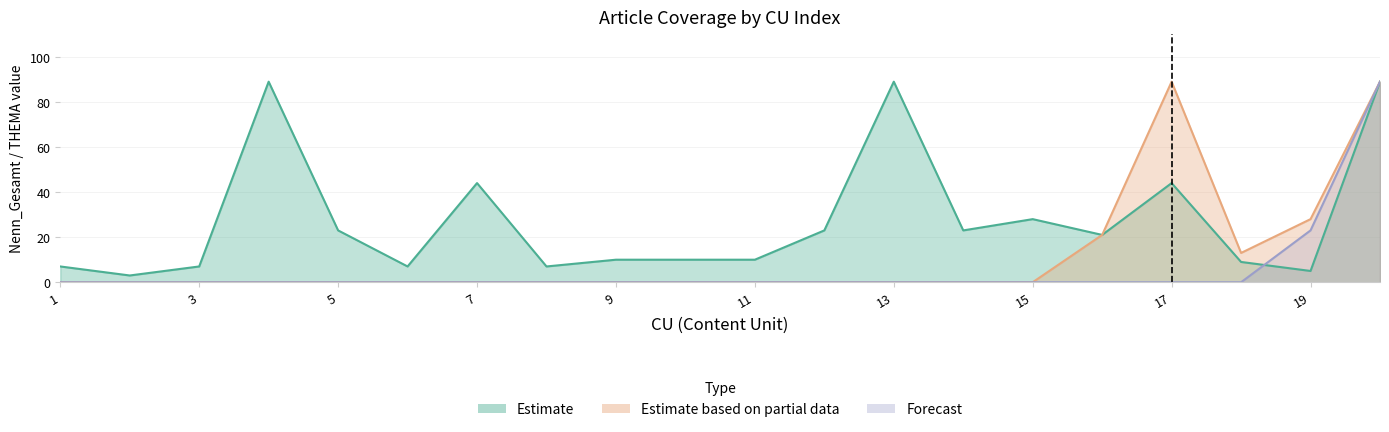

Rank the series by their maximum value, from highest to lowest.

Estimate, Estimate based on partial data, Forecast